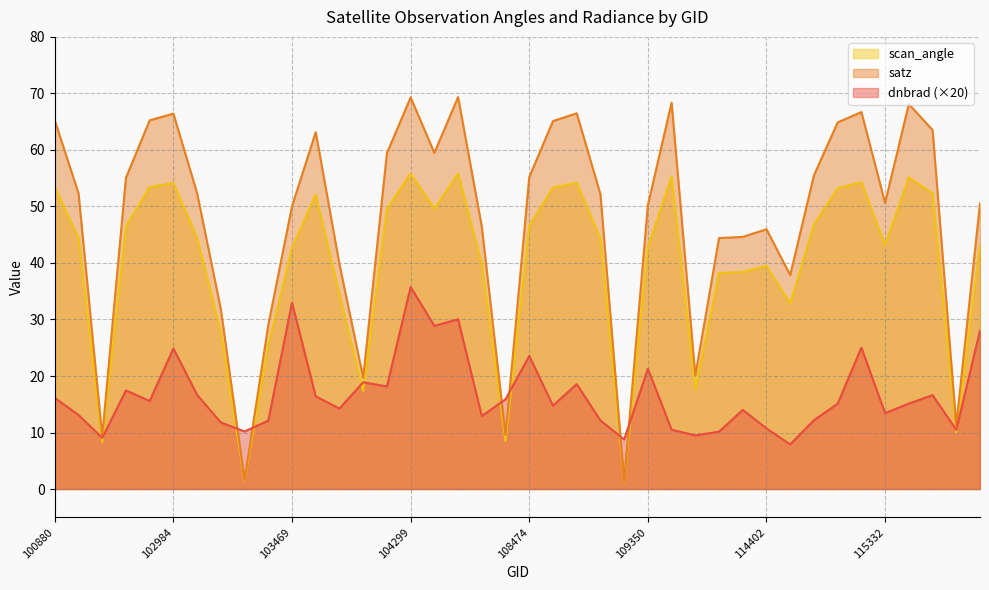

List the series in order of their overall mean, highest first.

satz, scan_angle, dnbrad (×20)